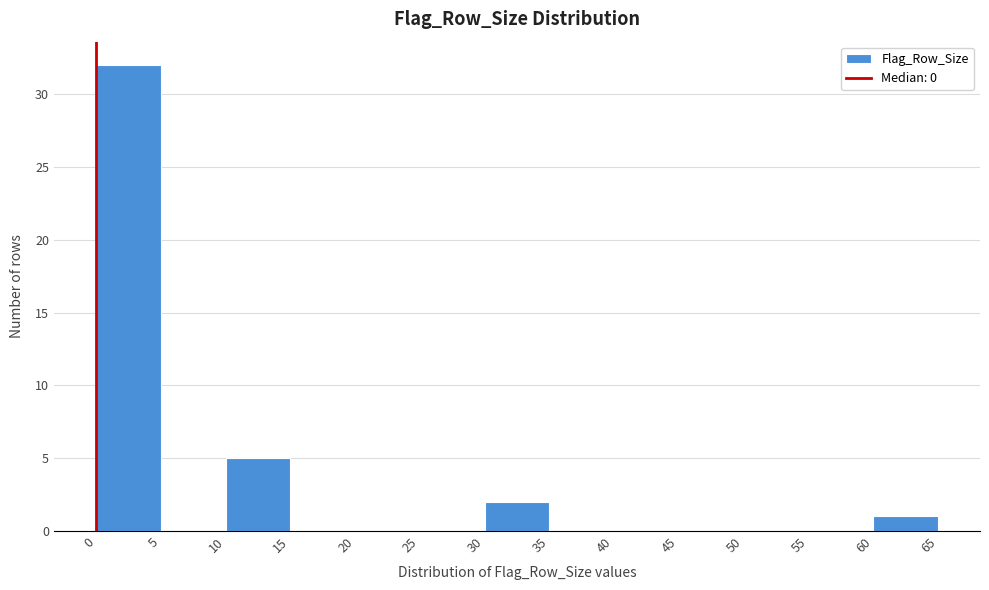

Reading left to right, transcribe this chart: for each bar, give the range it covers on the x-axis and its height. The values are not printed on the chart, so give them approximately, as read against the axis.

0 to 5: 32
5 to 10: 0
10 to 15: 5
15 to 20: 0
20 to 25: 0
25 to 30: 0
30 to 35: 2
35 to 40: 0
40 to 45: 0
45 to 50: 0
50 to 55: 0
55 to 60: 0
60 to 65: 1